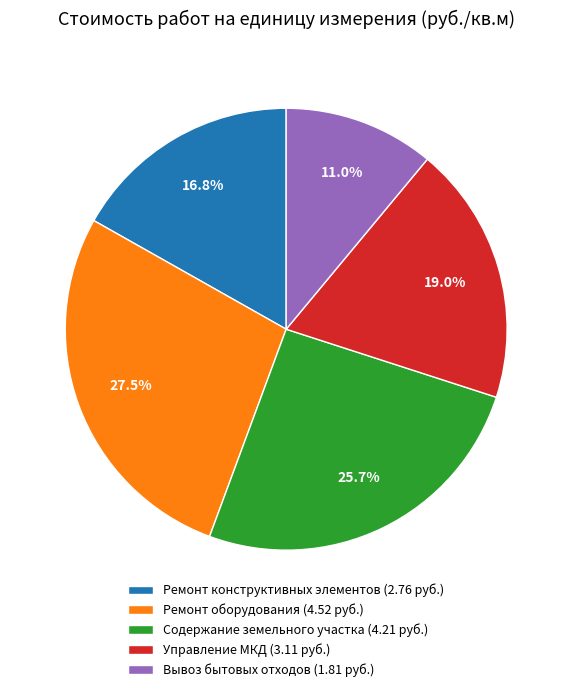

Is there any slice that represents more than half of the pie?

No